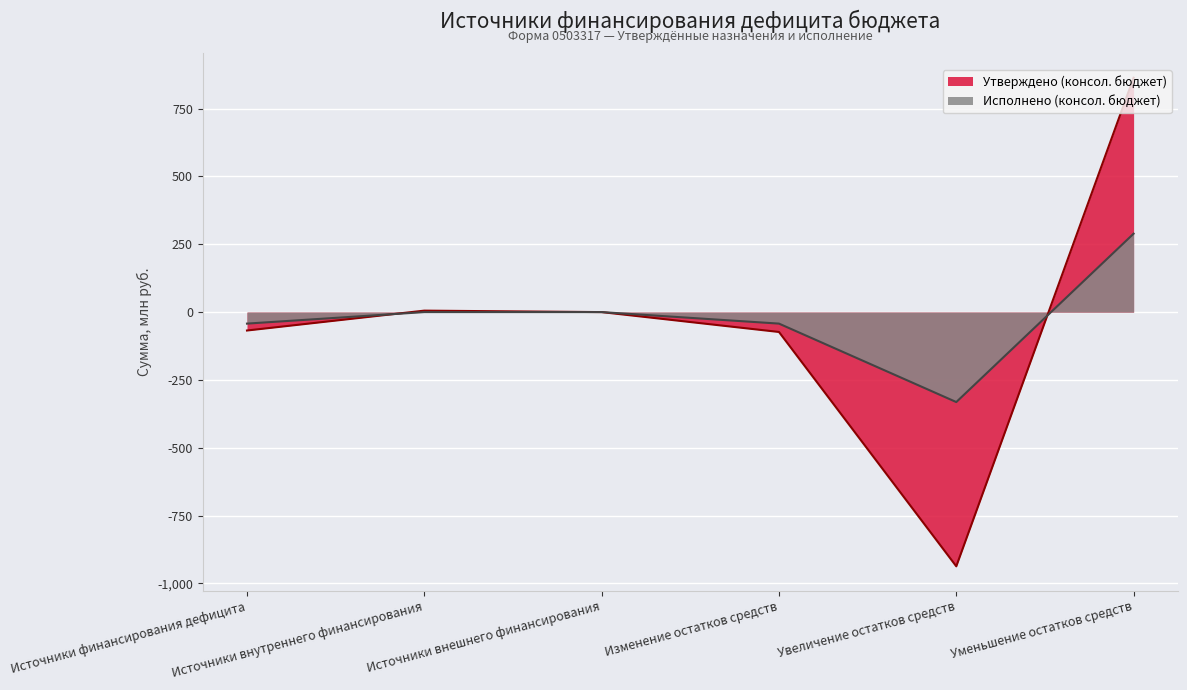

What is the maximum value shown in the chart?

863.9